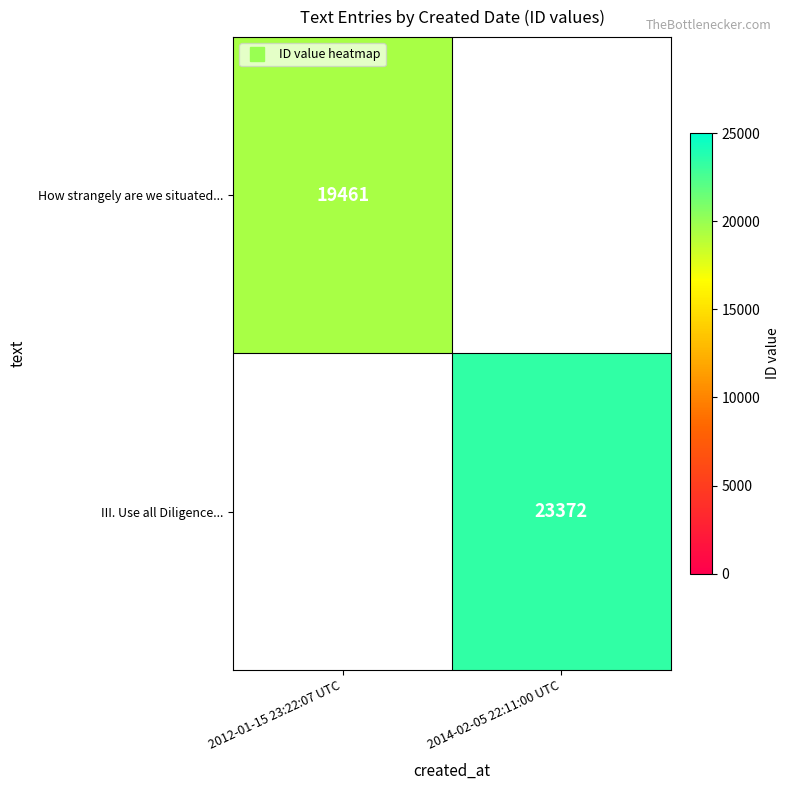

Read the III. Use all Diligence... value at 2014-02-05 22:11:00 UTC.

23372.0